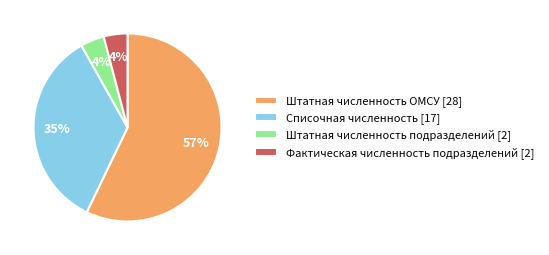

Is it true that Штатная численность подразделений [2] is 11% of the pie?

False